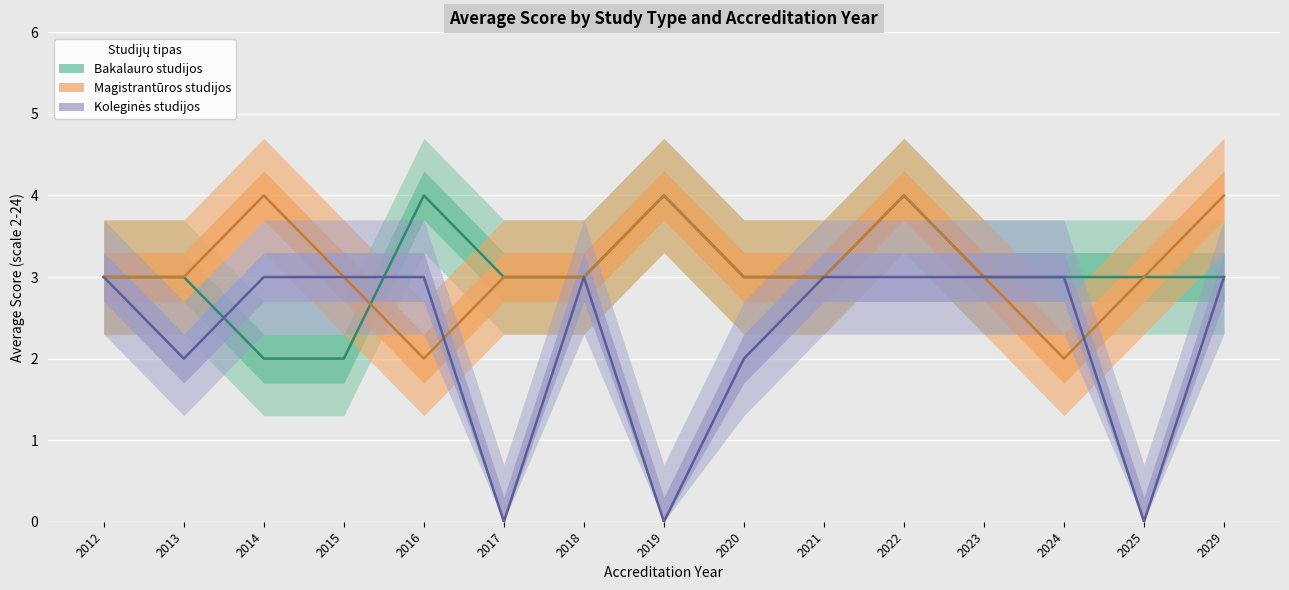

Which series ends up on top after the final intersection of Magistrantūros studijos and Koleginės studijos?

Magistrantūros studijos